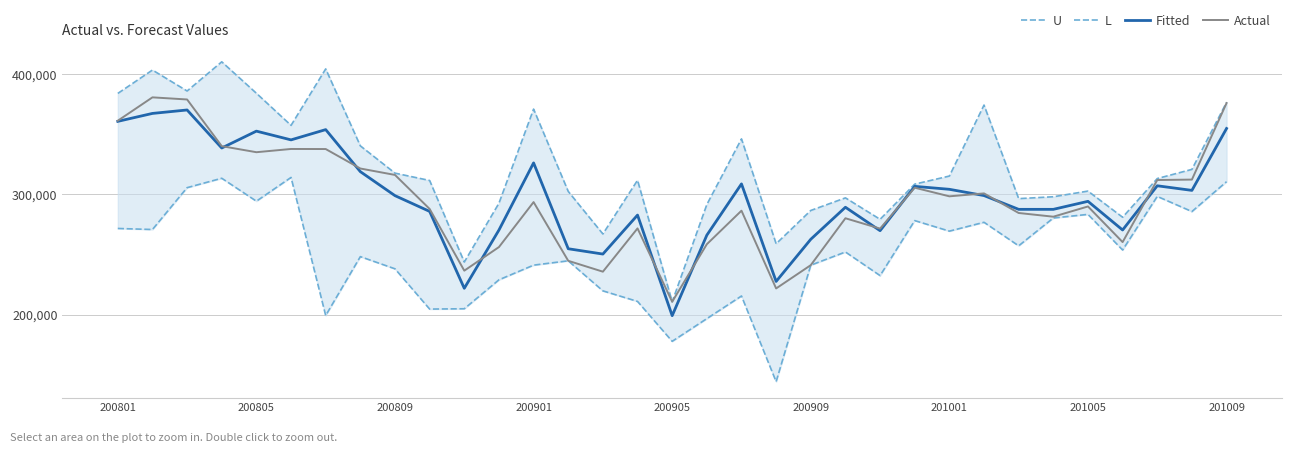

Between 18 and 26, which series saw the biggest shift?

U